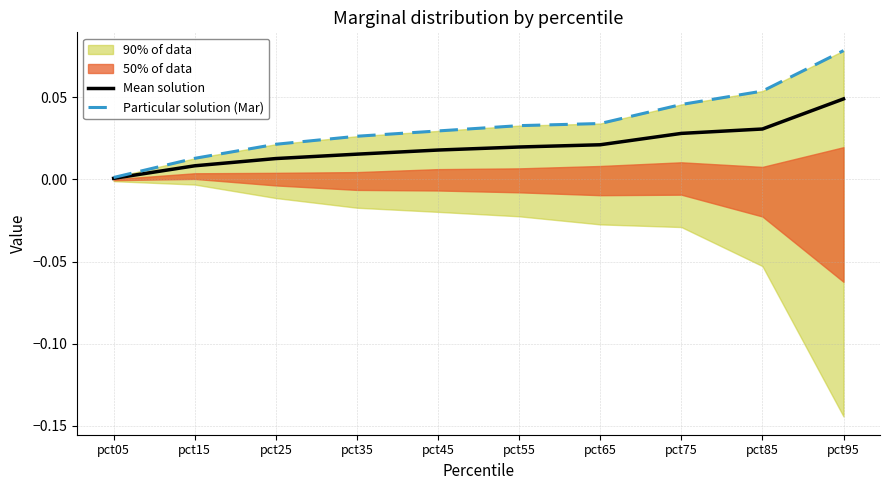

Is it true that Mean solution equals 0.0 at pct85?

True